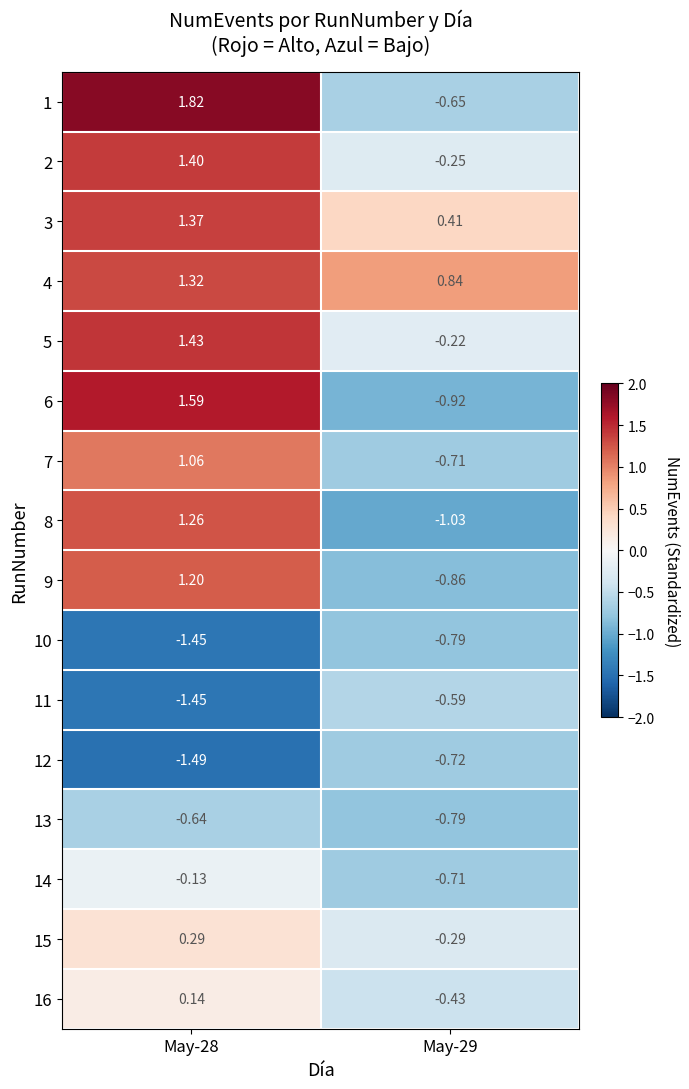

List the series in order of their peak value, lowest first.

10, 12, 13, 11, 14, 16, 15, 7, 9, 8, 4, 3, 2, 5, 6, 1